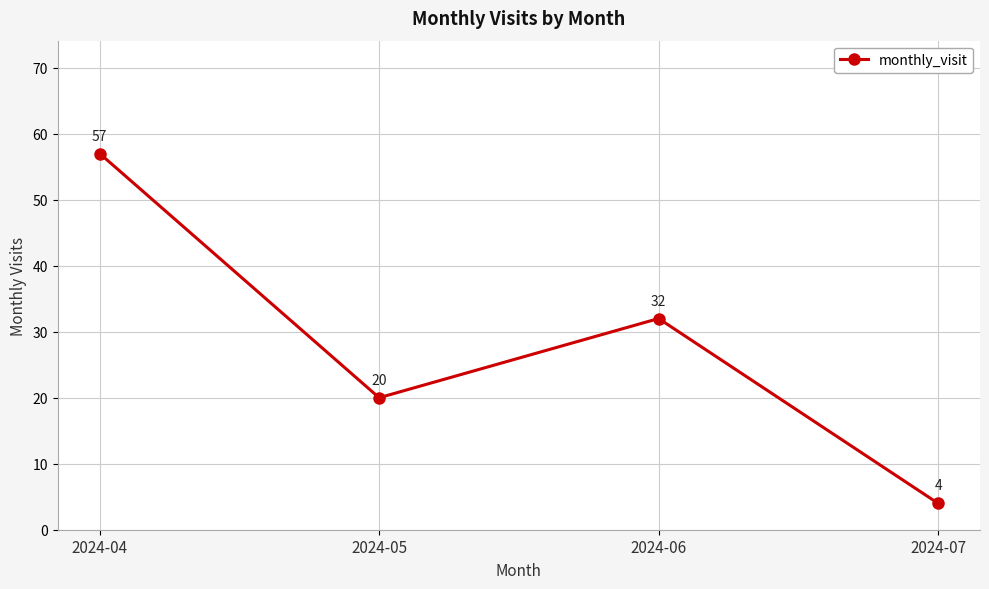

What value does the data have at 2024-06, to the nearest 5?

30